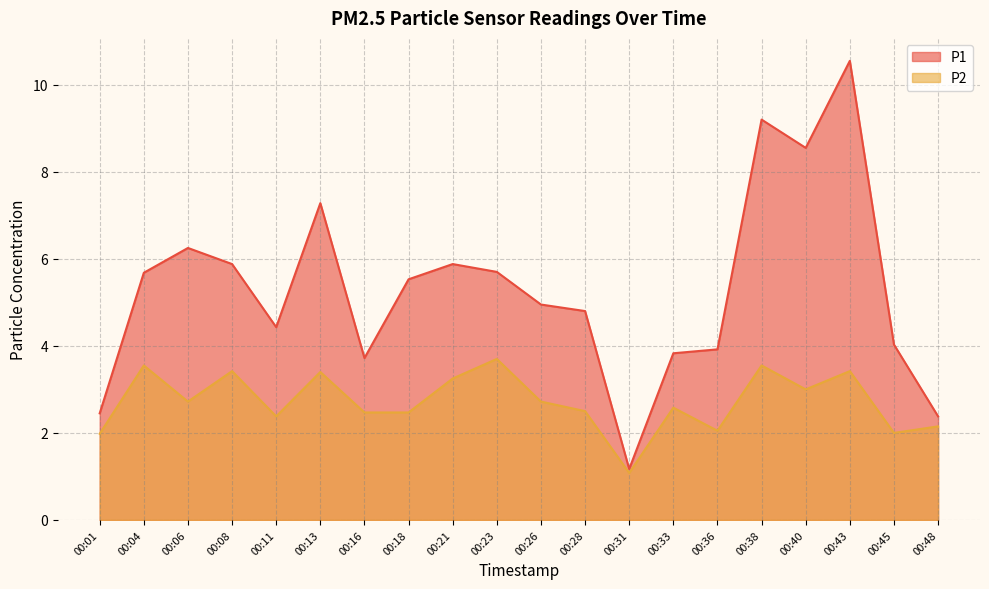

Reading left to right, transcribe all the data shown in this chart.

P1: 2.5	5.7	6.2	5.9	4.4	7.3	3.7	5.5	5.9	5.7	5.0	4.8	1.2	3.8	3.9	9.2	8.6	10.6	4.0	2.4
P2: 2.0	3.5	2.7	3.4	2.4	3.4	2.5	2.5	3.2	3.7	2.7	2.5	1.1	2.6	2.0	3.5	3.0	3.4	2.0	2.1